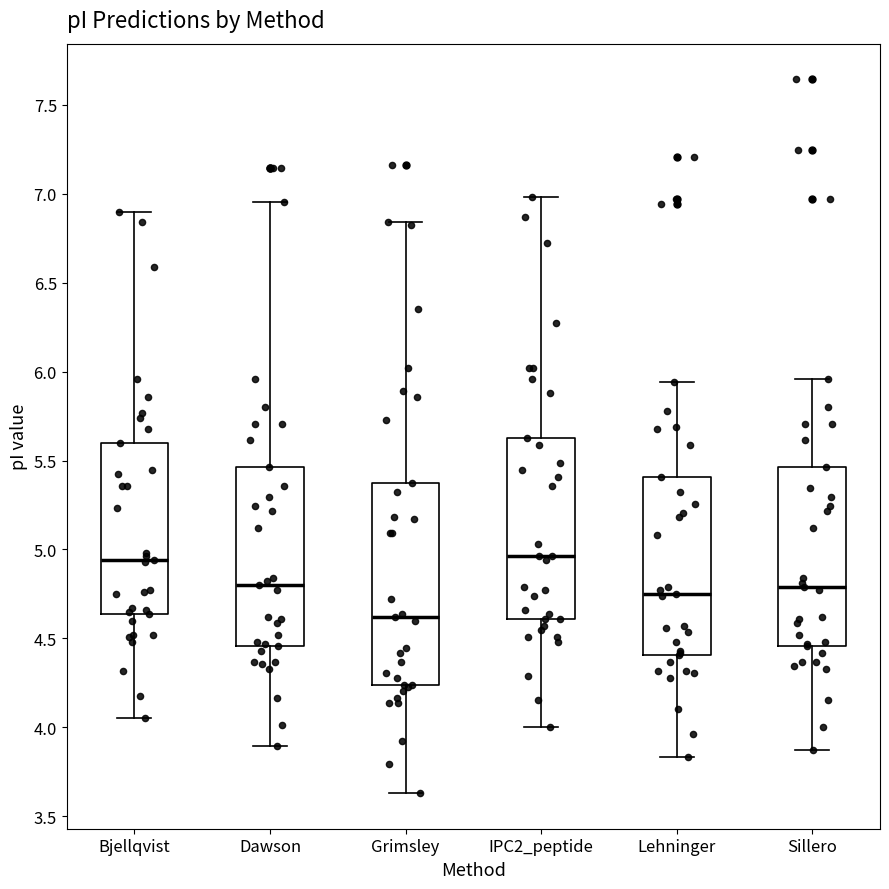

Reading left to right, transcribe this box plot: for each box, give where its median line is, the range the box spans, and where its two whiskers end, as read against the y-axis. The values are not printed on the chart, so give them approximately, as read against the axis.

Bjellqvist: median 4.95, box 4.65 to 5.60, whiskers 4.05 to 6.90
Dawson: median 4.80, box 4.45 to 5.45, whiskers 3.90 to 6.95
Grimsley: median 4.60, box 4.25 to 5.35, whiskers 3.65 to 6.85
IPC2_peptide: median 4.95, box 4.60 to 5.65, whiskers 4.00 to 7.00
Lehninger: median 4.75, box 4.40 to 5.40, whiskers 3.85 to 5.95
Sillero: median 4.80, box 4.45 to 5.45, whiskers 3.85 to 5.95